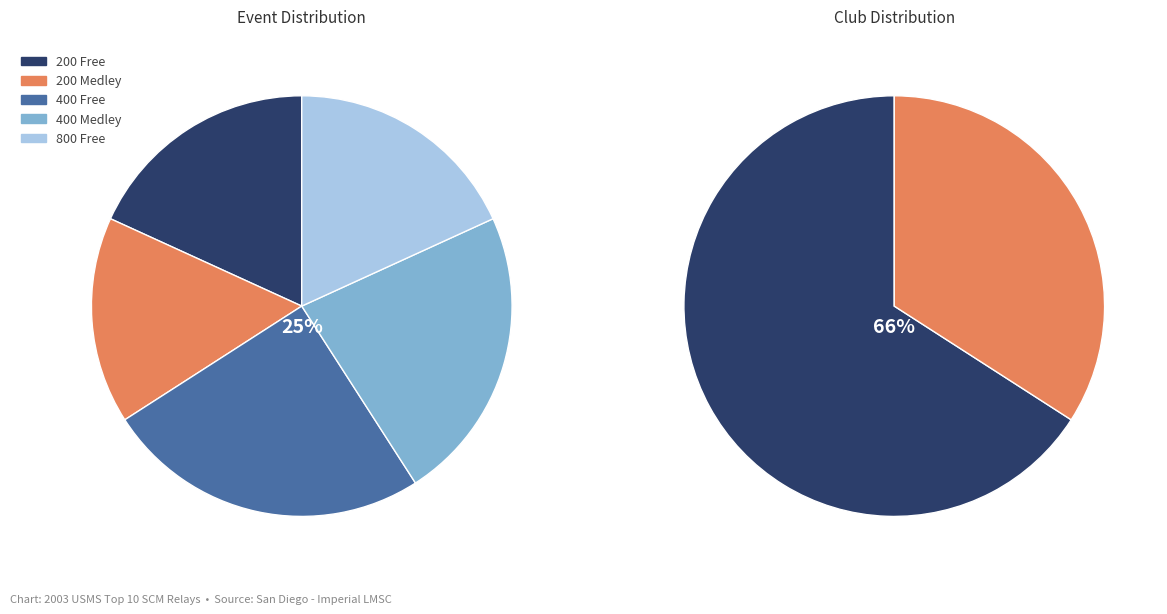

Is 200 Free the majority of the pie?

No